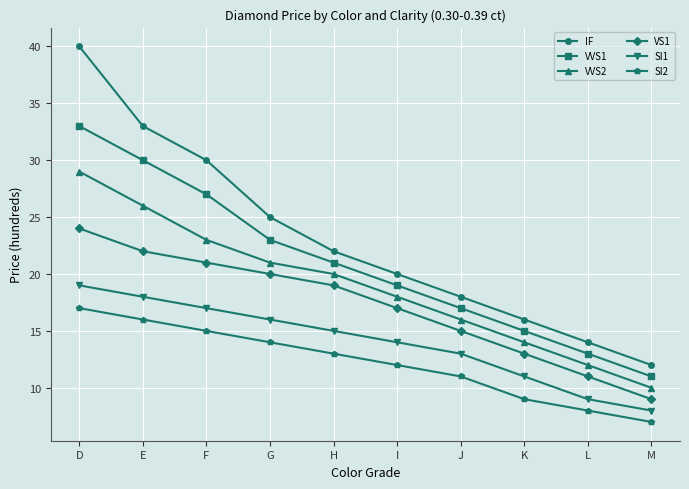

At which label does SI1 reach its minimum?

M